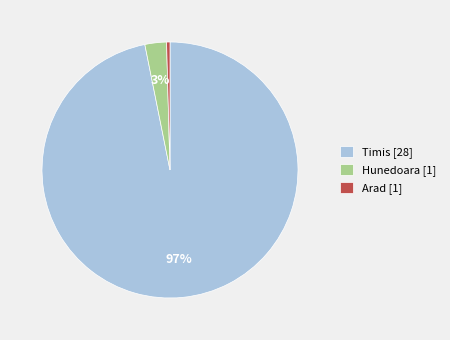

Is there any slice that represents more than half of the pie?

Yes